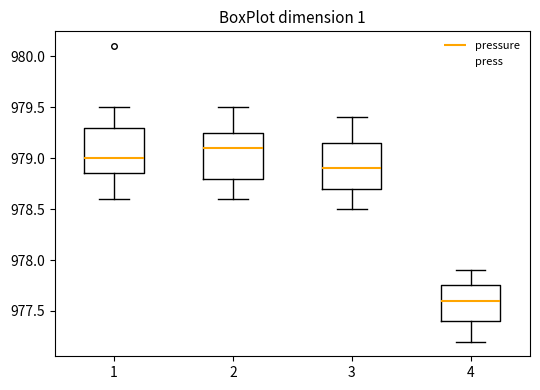

Where is the lower edge of the box at x = 1 on the y-axis? The values are not printed on the chart, so give them approximately, as read against the axis.

978.85